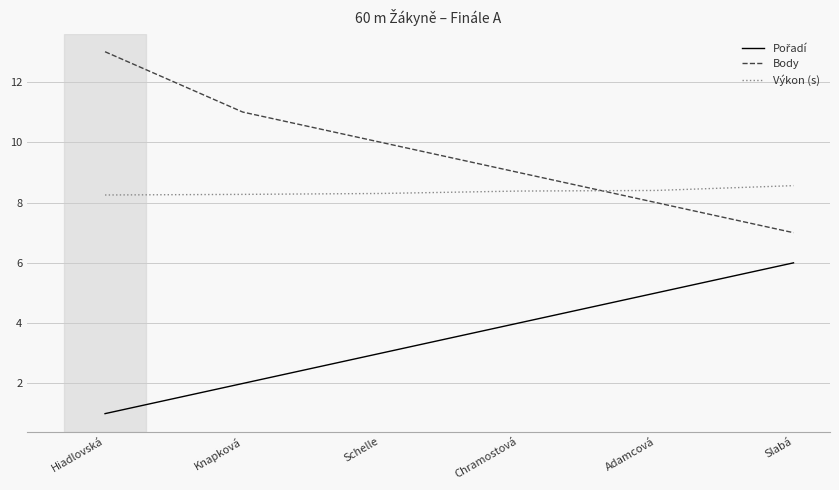

How many lines are shown in the chart?

3